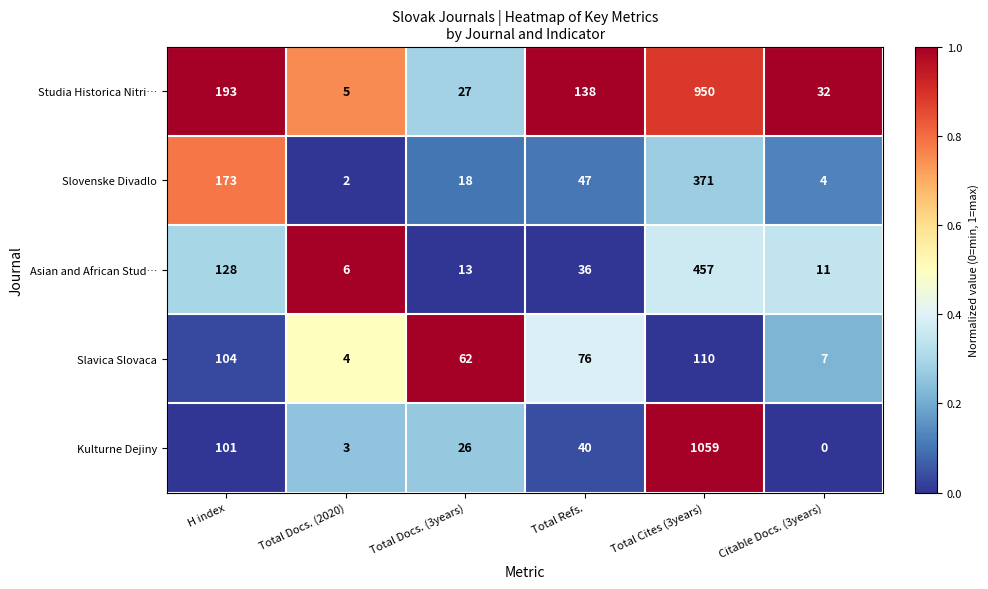

At which label does Kulturne Dejiny first exceed 40?

H index